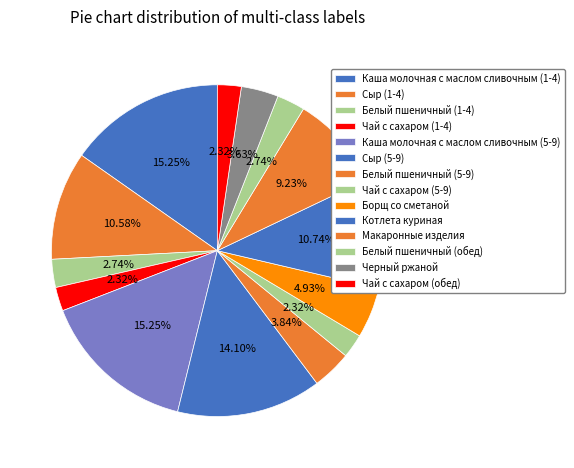

Is it true that Макаронные изделия is 15% of the pie?

False